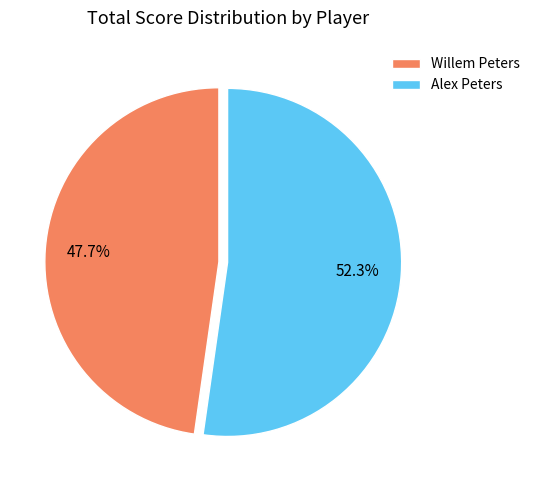

To the nearest percent, what is the difference between the Alex Peters and Willem Peters slice percentages?

5%